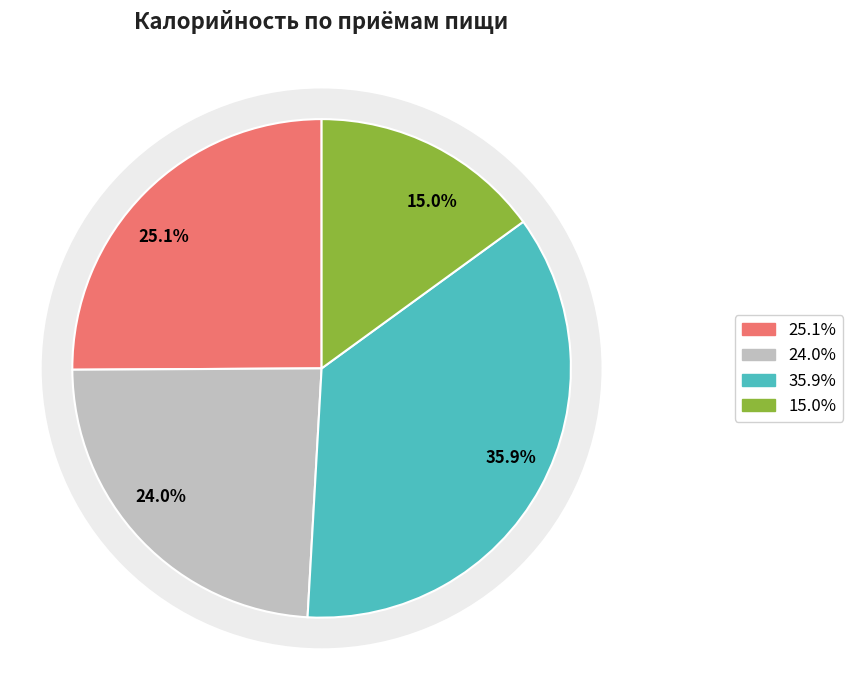

The 1 блюдо slice represents 1% of the pie. True or false?

False